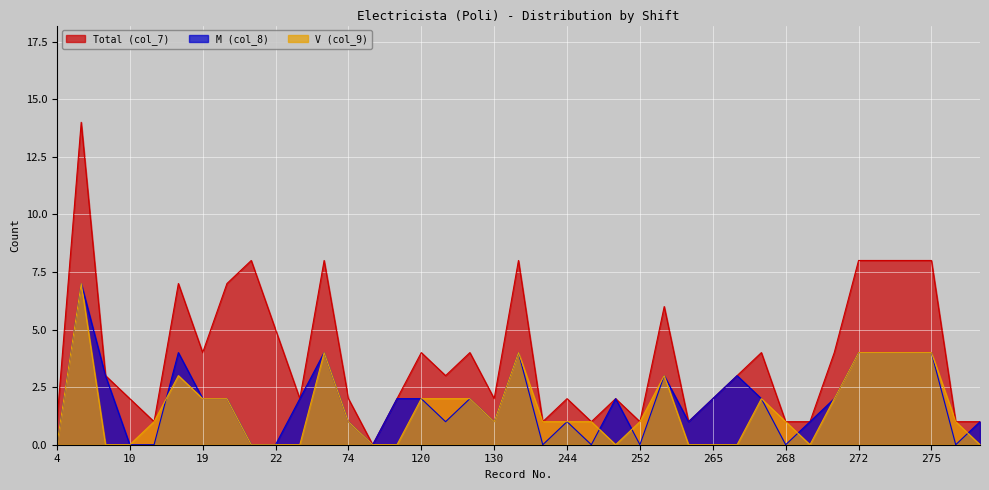

What is the total value across all series at 11?

2